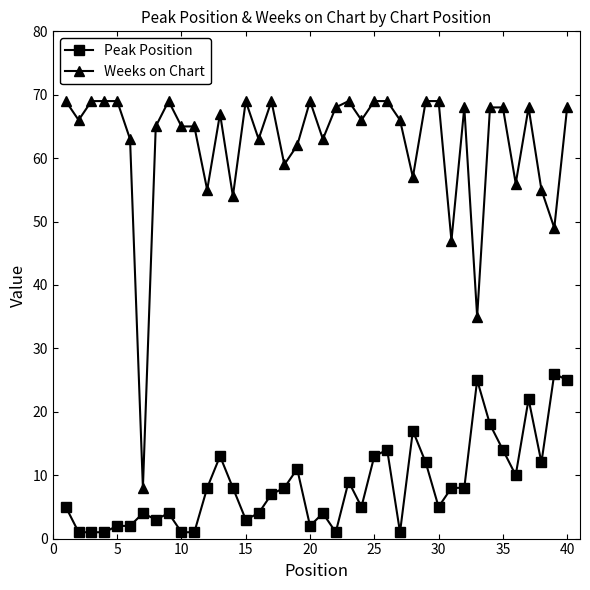

What is the minimum value for Weeks on Chart?

8